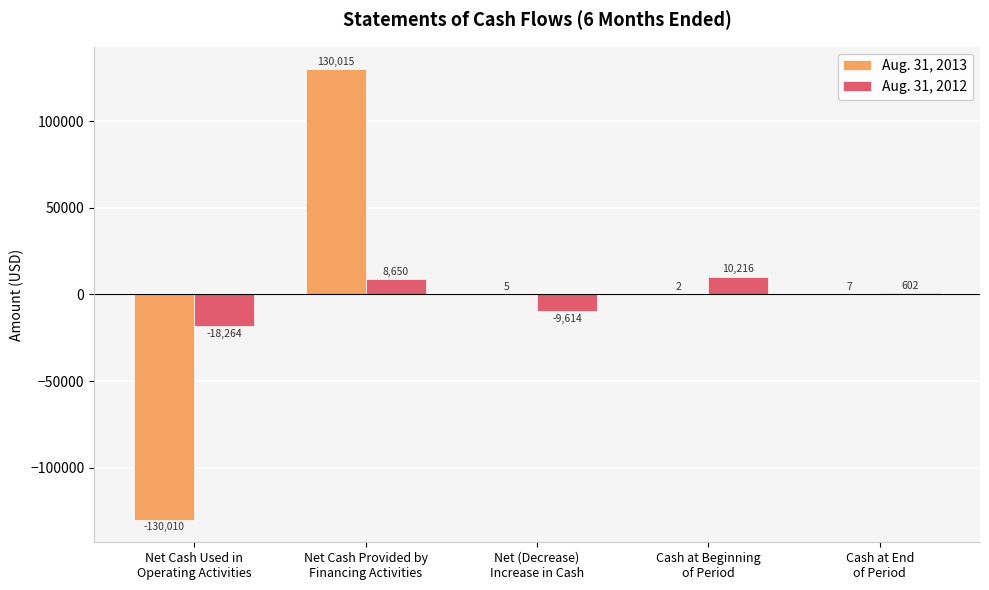

What are all the series names shown in the legend?

Aug. 31, 2013, Aug. 31, 2012